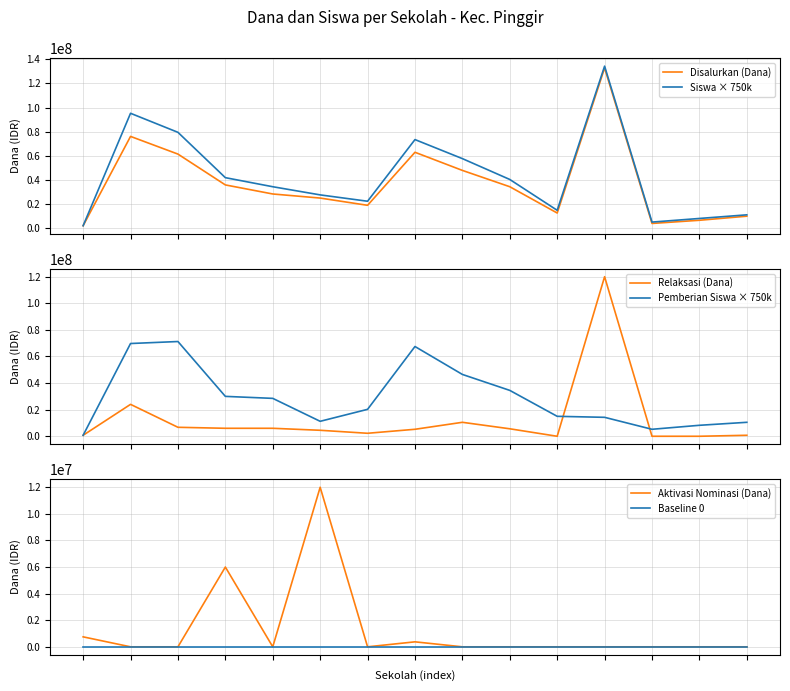

At 11, list the series in order from largest to smallest.

Siswa × 750k, Disalurkan (Dana), Relaksasi (Dana), Pemberian Siswa × 750k, Aktivasi Nominasi (Dana), Baseline 0